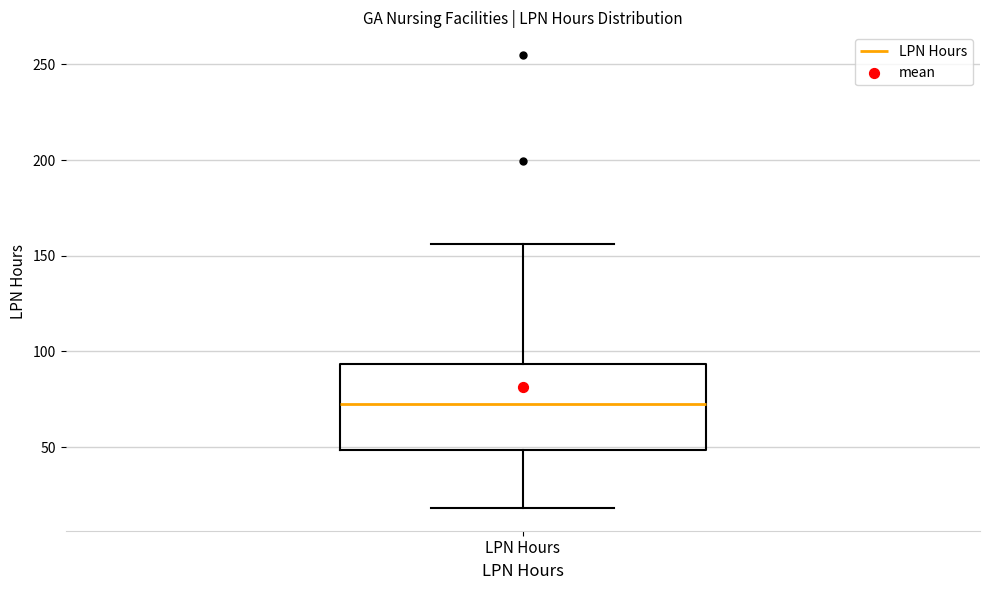

Transcribe this box plot: give where the median line is, the range the box spans, and where the two whiskers end, as read against the y-axis. The values are not printed on the chart, so give them approximately, as read against the axis.

median 70, box 50 to 95, whiskers 20 to 155